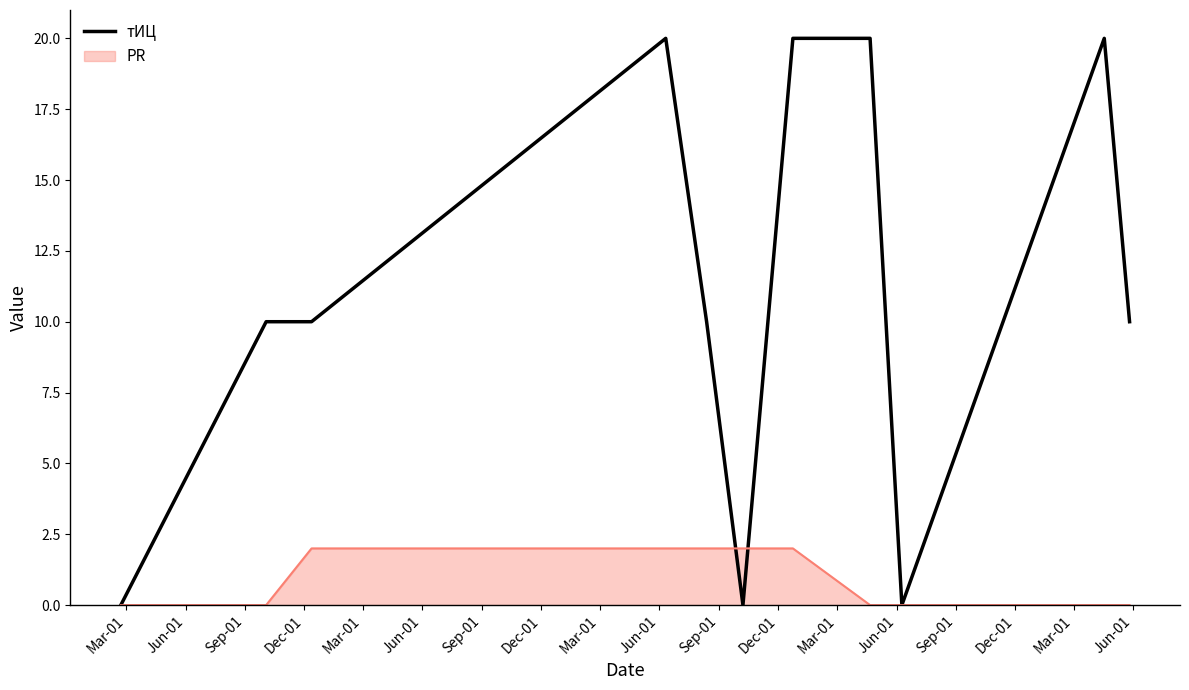

What is the maximum value for тИЦ?

20